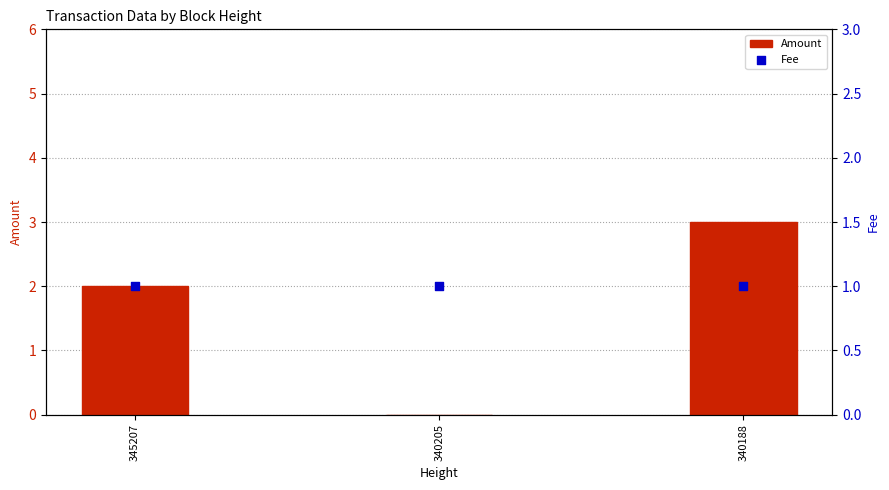

Which series has the largest total across all categories?

Amount